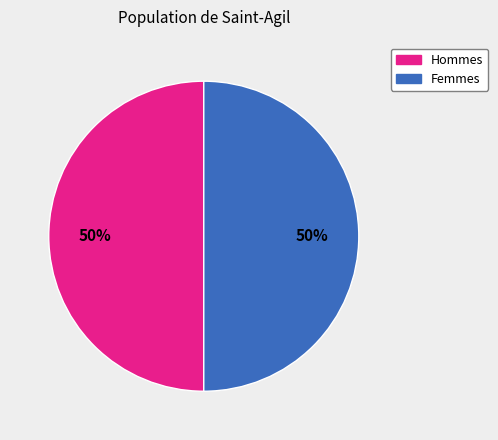

To the nearest percent, what is the average slice percentage?

50%